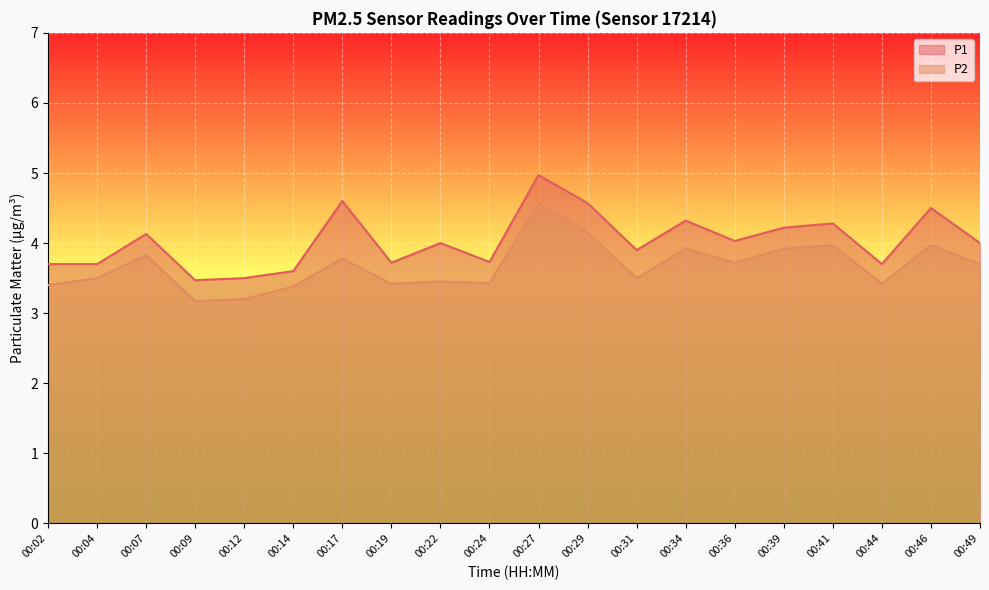

What is the average value of the P2 series?

3.7